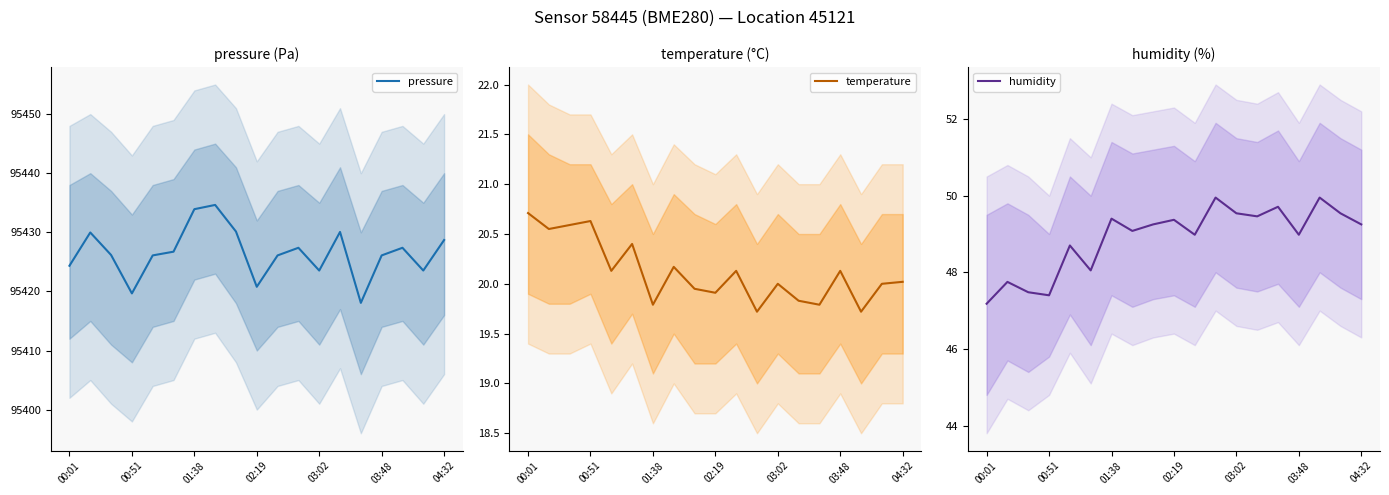

What is the value of the humidity point at the 14th from the left?

49.5